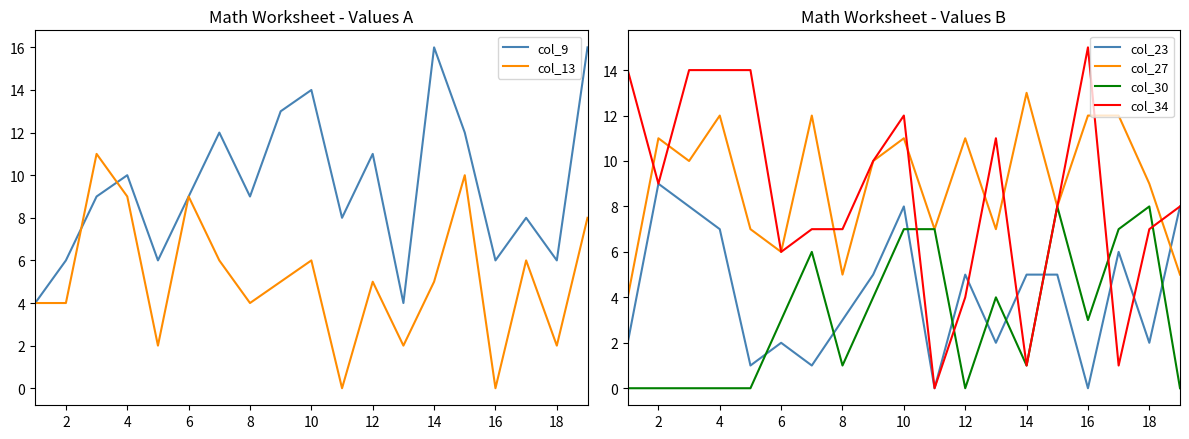

Which series has the largest range (max minus min)?

col_34